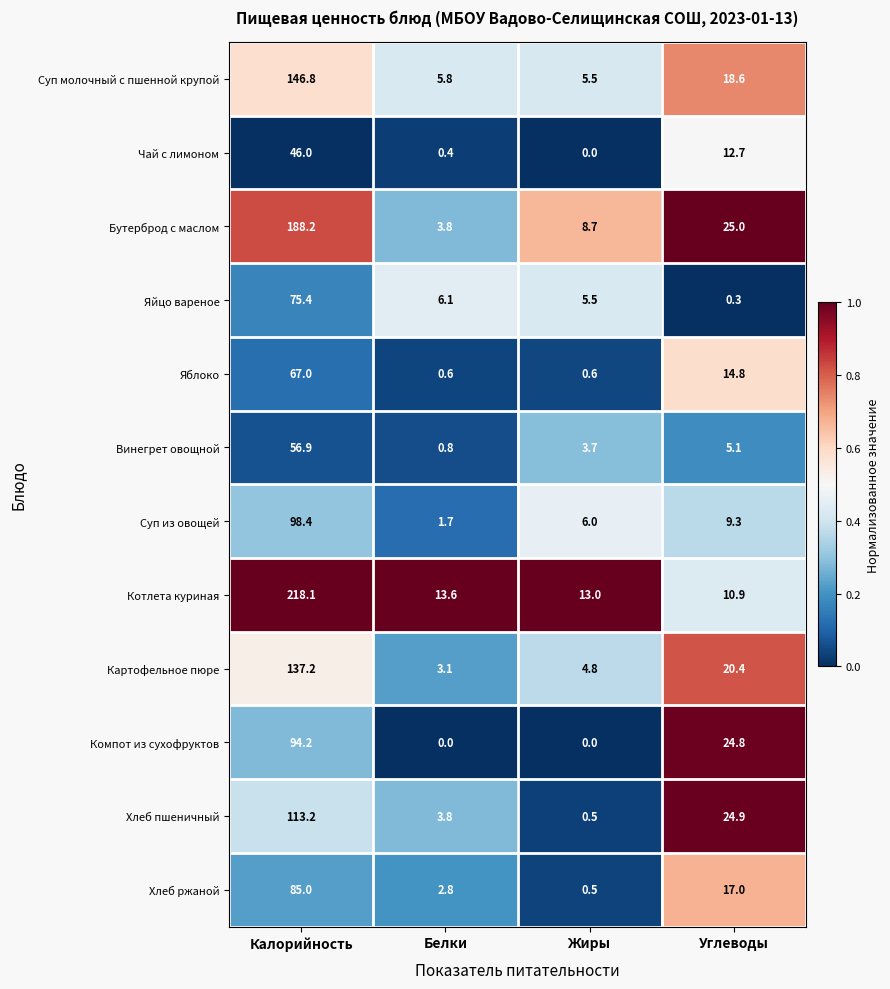

Which category has the highest value in the Картофельное пюре series?

Калорийность